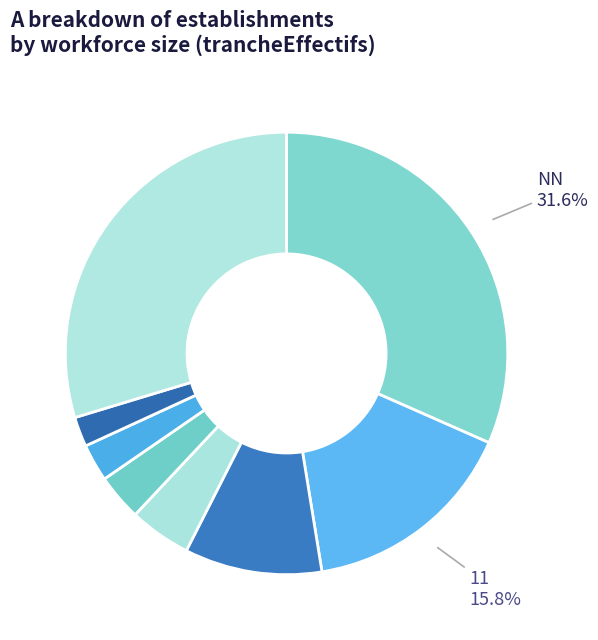

How many segments does this pie chart have?

8